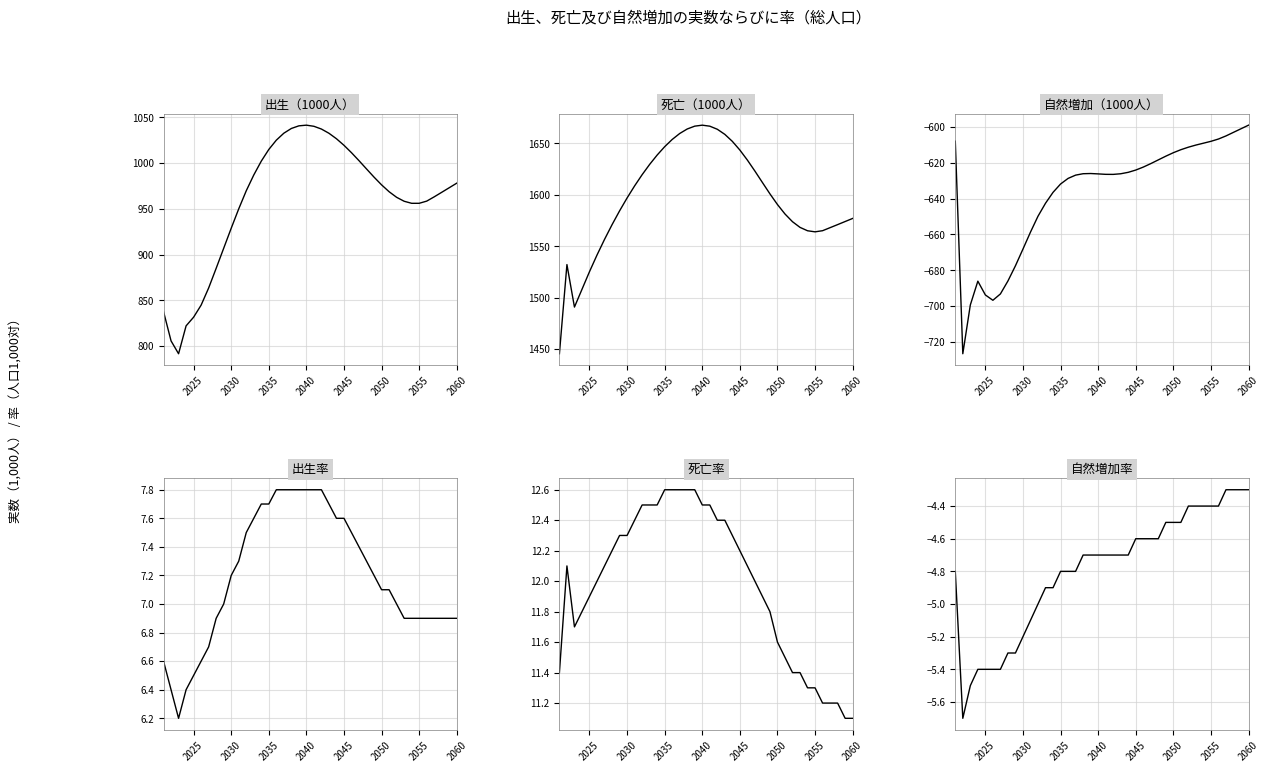

At how many categories does at least one series exceed 577?

40